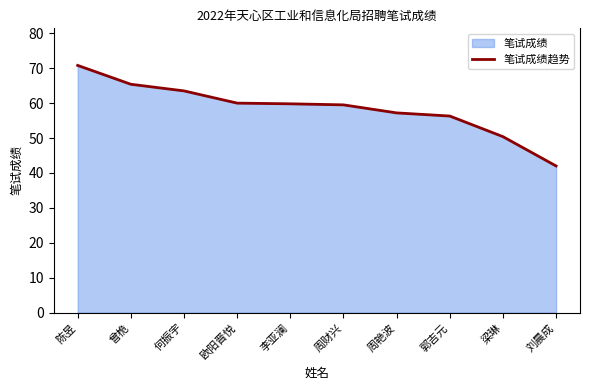

Reading left to right, transcribe all the data shown in this chart.

70.8	65.4	63.5	60.0	59.8	59.5	57.2	56.3	50.4	42.0